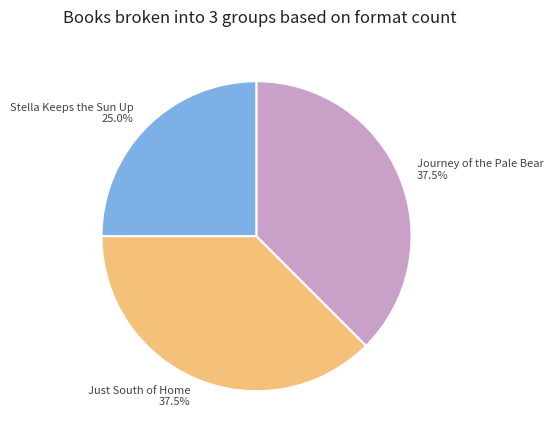

Between Stella Keeps the Sun Up 25.0% and Just South of Home 37.5%, which is larger?

Just South of Home 37.5%